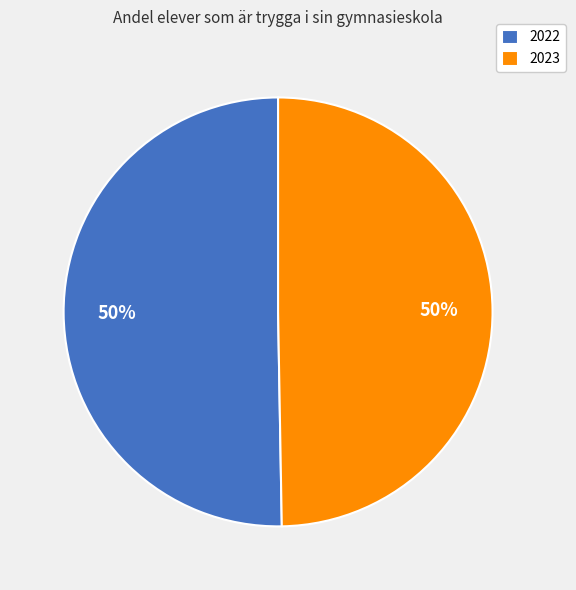

To the nearest percent, what is the average slice percentage?

50%